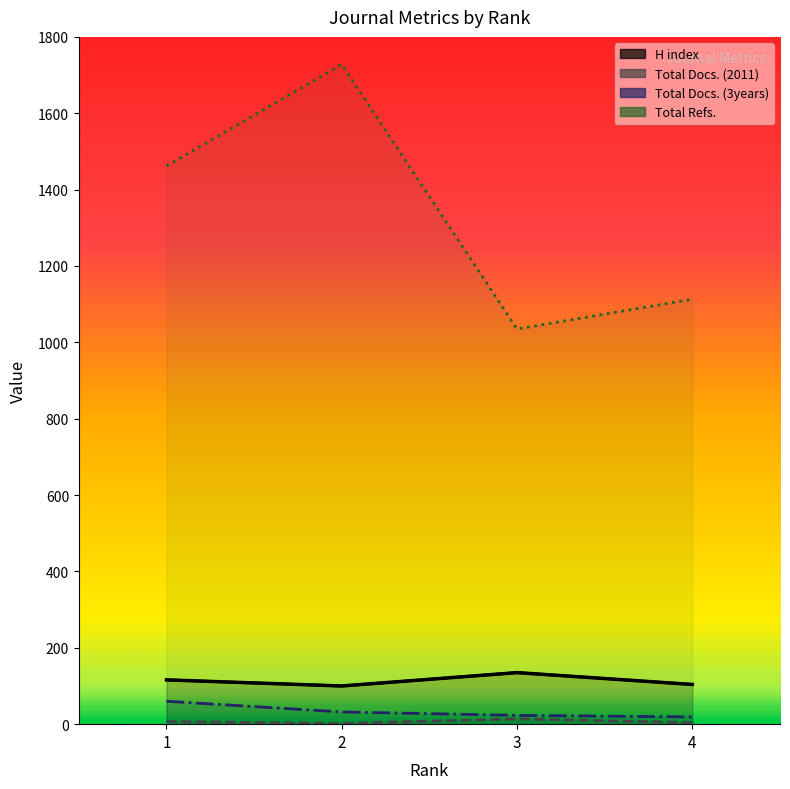

What is the difference between the maximum and minimum values in the Total Docs. (3years) series?

41